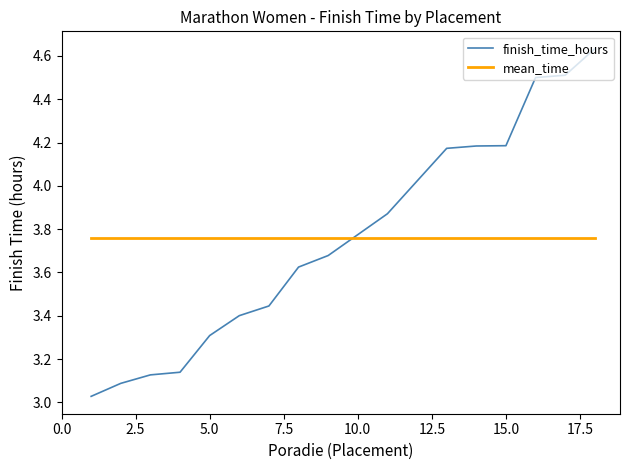

What is the difference between the maximum and minimum values in the finish_time_hours series?

1.6